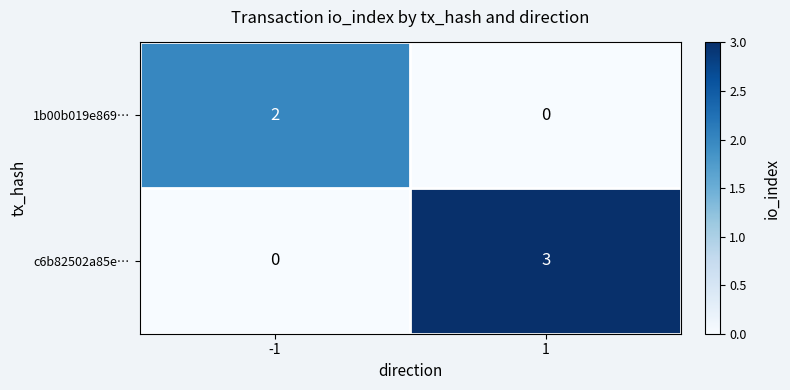

Reading left to right, what are all the values shown in this chart?

1b00b019e869…: 2	0
c6b82502a85e…: 0	3